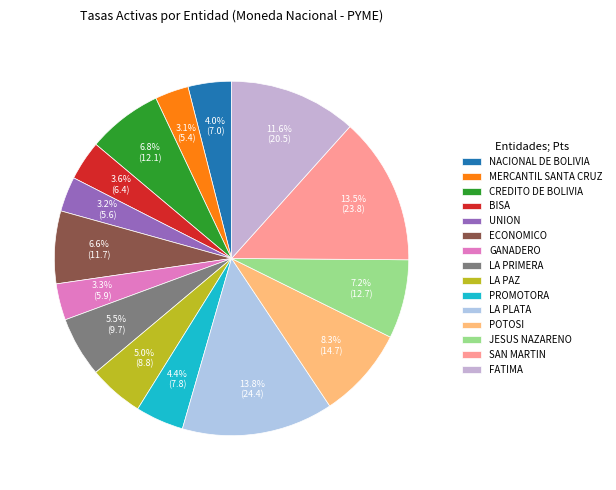

What is the total percentage of POTOSI and LA PRIMERA?

13.8%